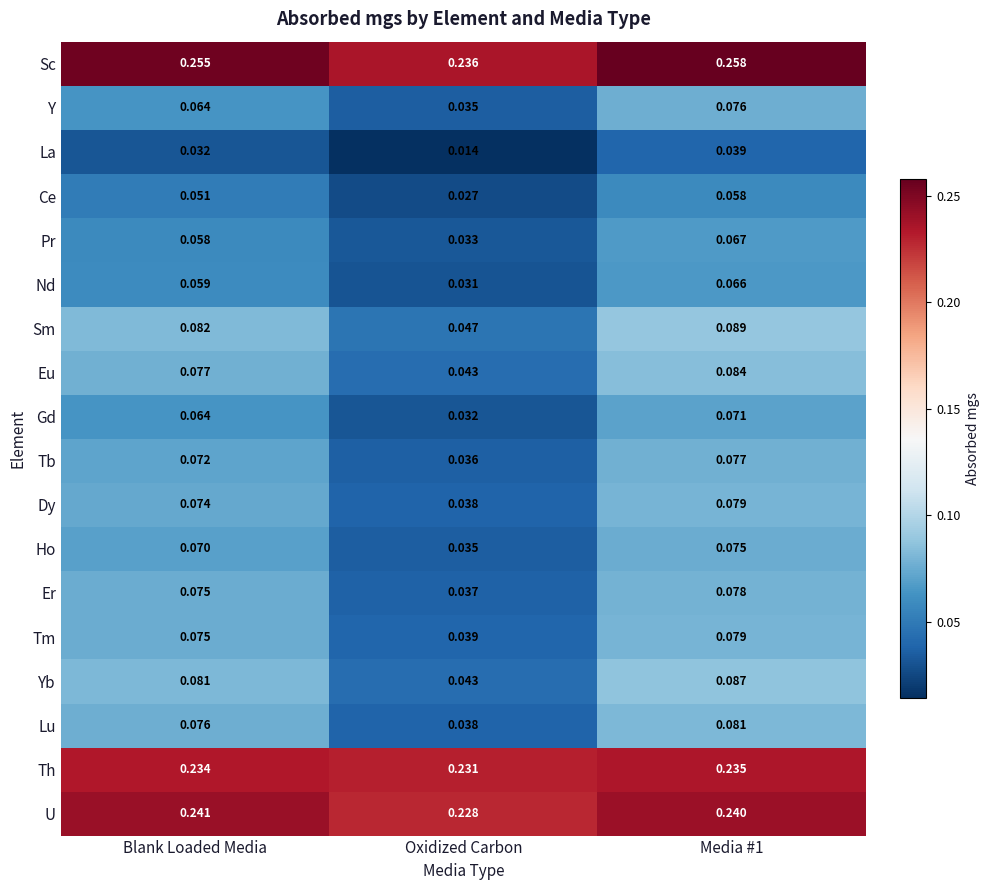

Which series has the largest range (max minus min)?

Yb